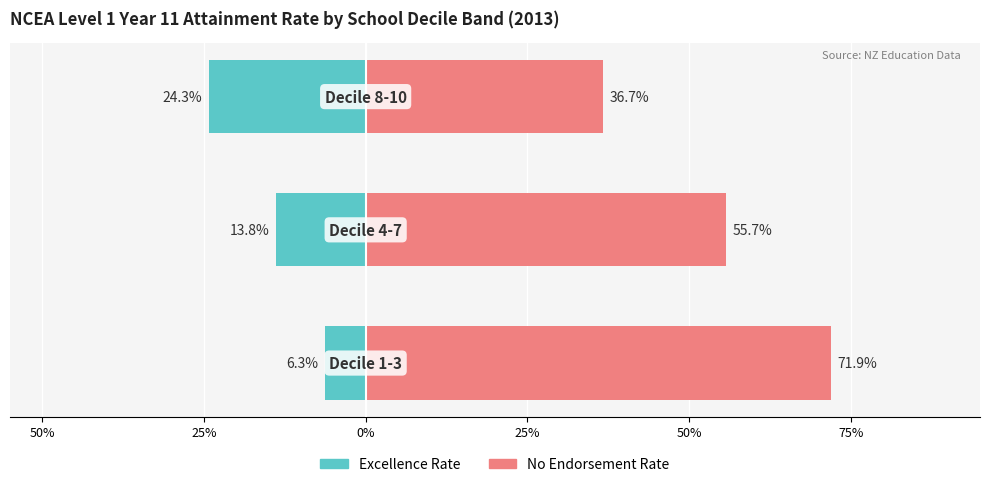

Is the value of Excellence Rate at 50% greater than the value of No Endorsement Rate at 0%?

No